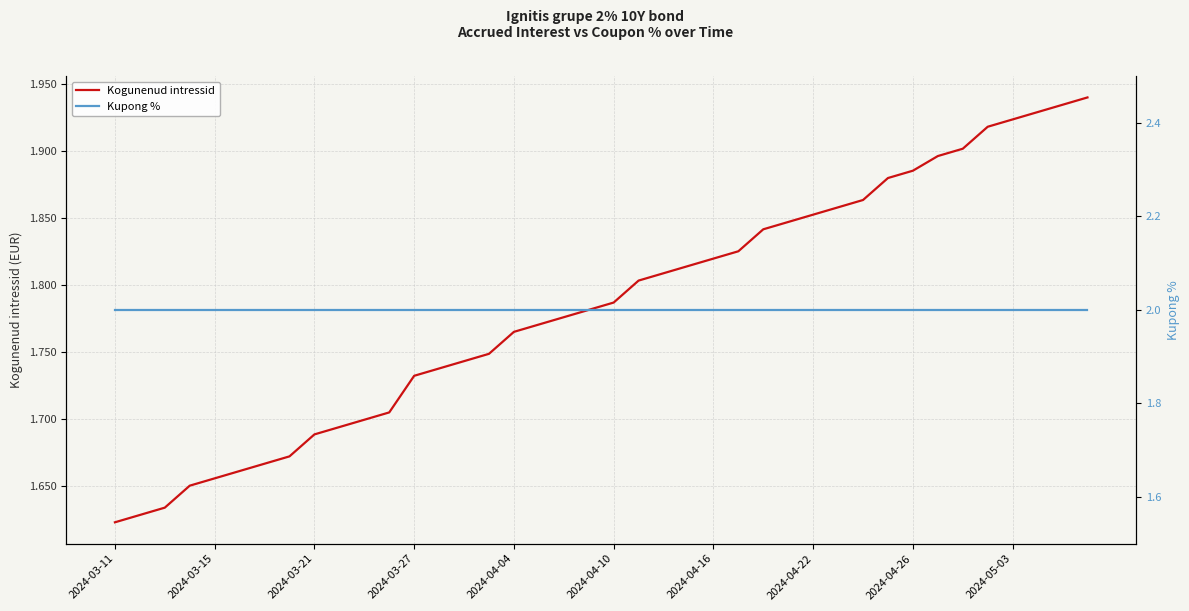

What is the total value across all series at 30?

3.9